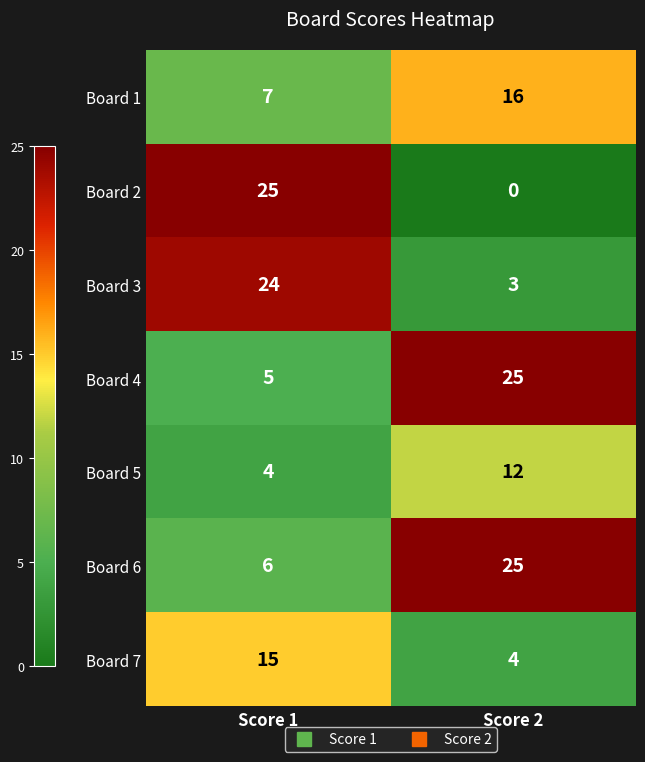

The value of Board 5 at Score 2 is 12. True or false?

True